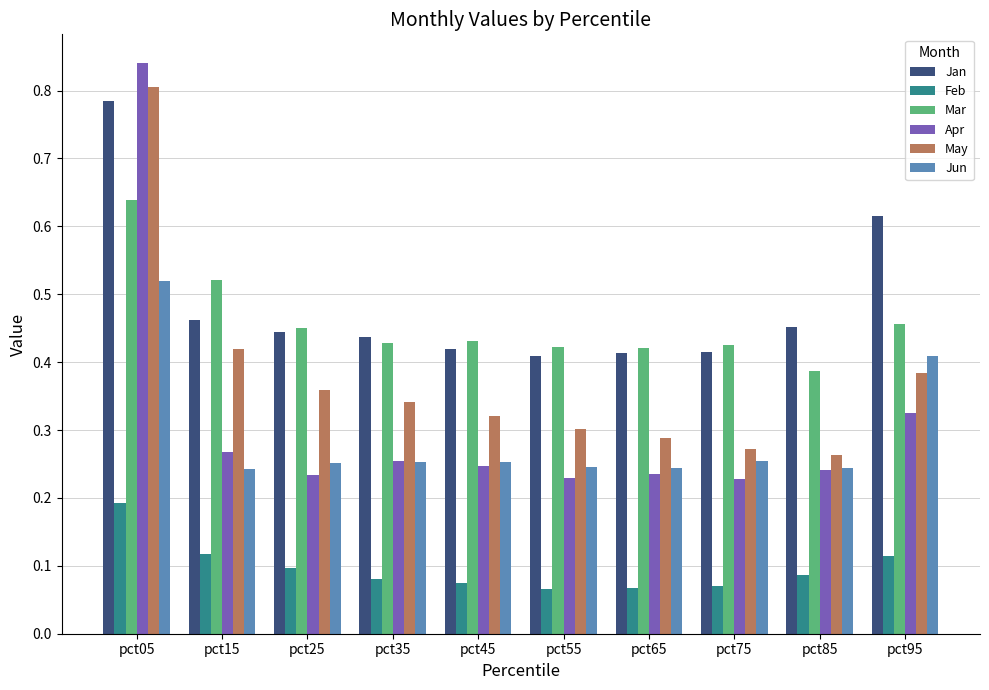

Which series changed the most between pct05 and pct15?

Apr